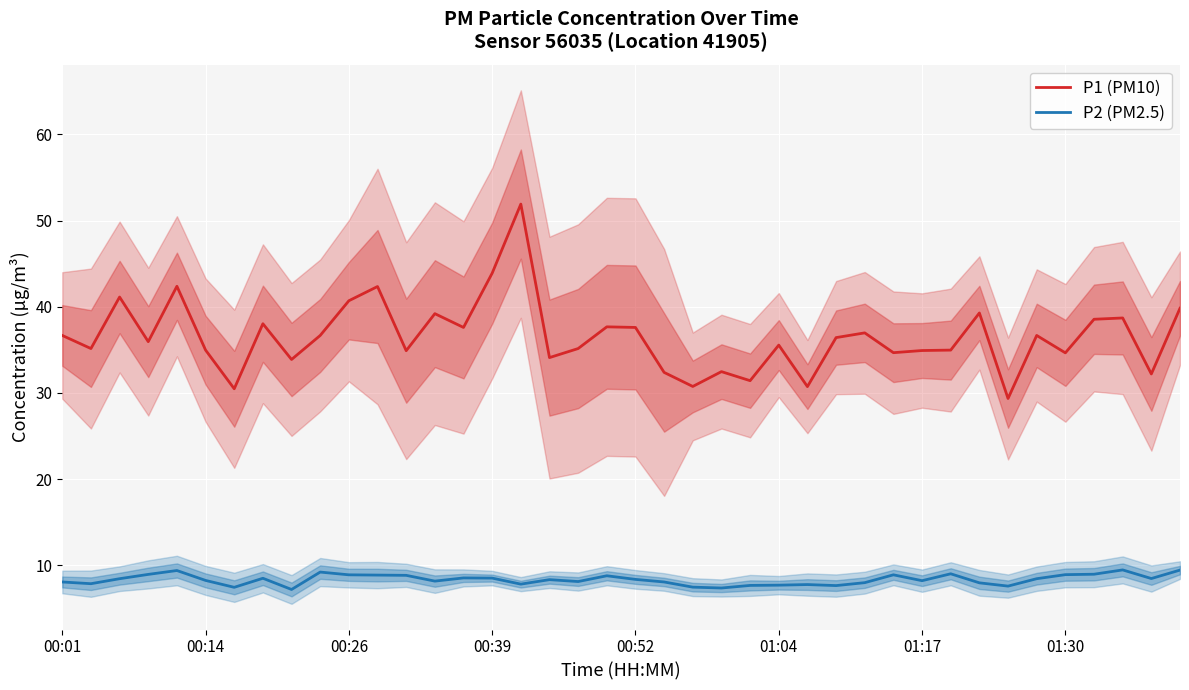

Does the chart display data point markers on the line(s)?

No